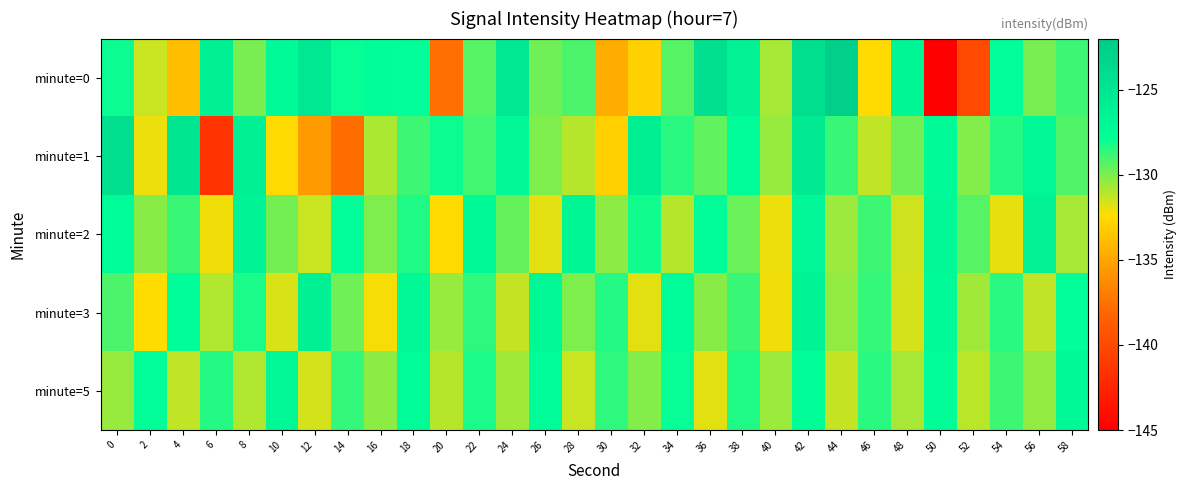

List the series in order of their peak value, highest first.

minute=0, minute=1, minute=3, minute=2, minute=5